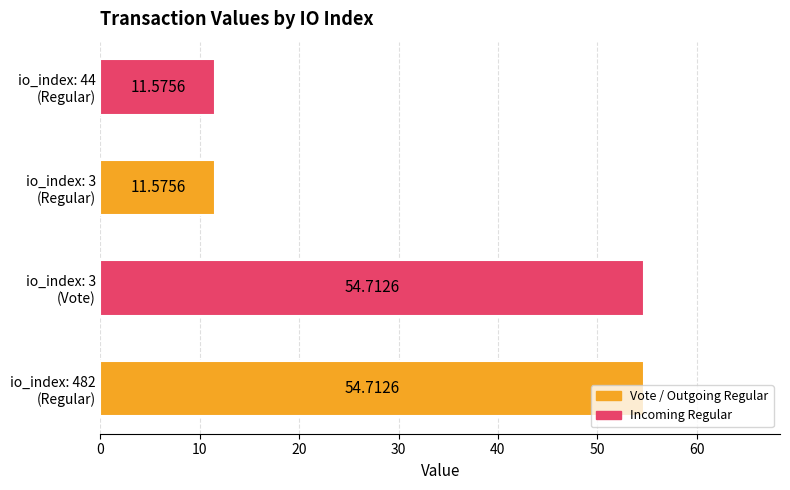

What is the minimum value shown in the chart?

11.6